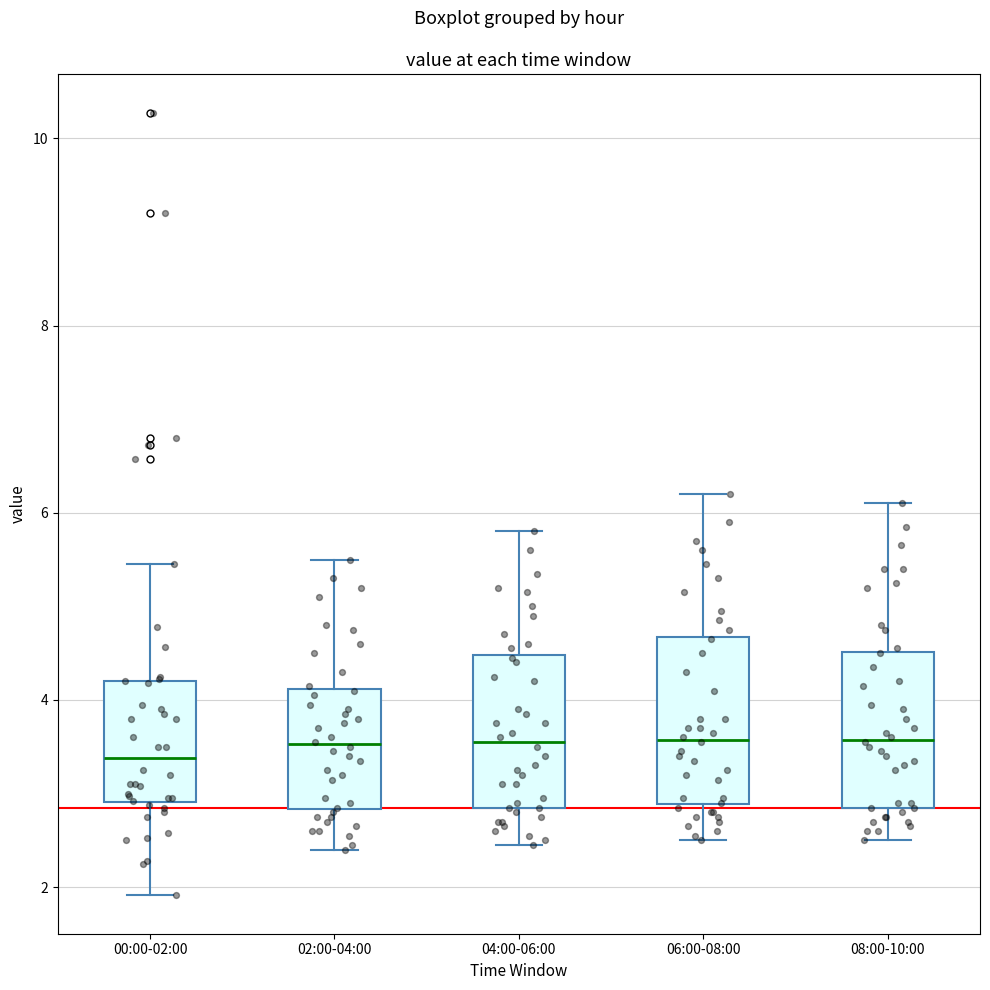

Reading left to right, transcribe this box plot: for each box, give where its median line is, the range the box spans, and where its two whiskers end, as read against the y-axis. The values are not printed on the chart, so give them approximately, as read against the axis.

00:00-02:00: median 3.4, box 3.0 to 4.2, whiskers 2.0 to 5.4
02:00-04:00: median 3.6, box 2.8 to 4.2, whiskers 2.4 to 5.6
04:00-06:00: median 3.6, box 2.8 to 4.4, whiskers 2.4 to 5.8
06:00-08:00: median 3.6, box 2.8 to 4.6, whiskers 2.6 to 6.2
08:00-10:00: median 3.6, box 2.8 to 4.6, whiskers 2.6 to 6.2